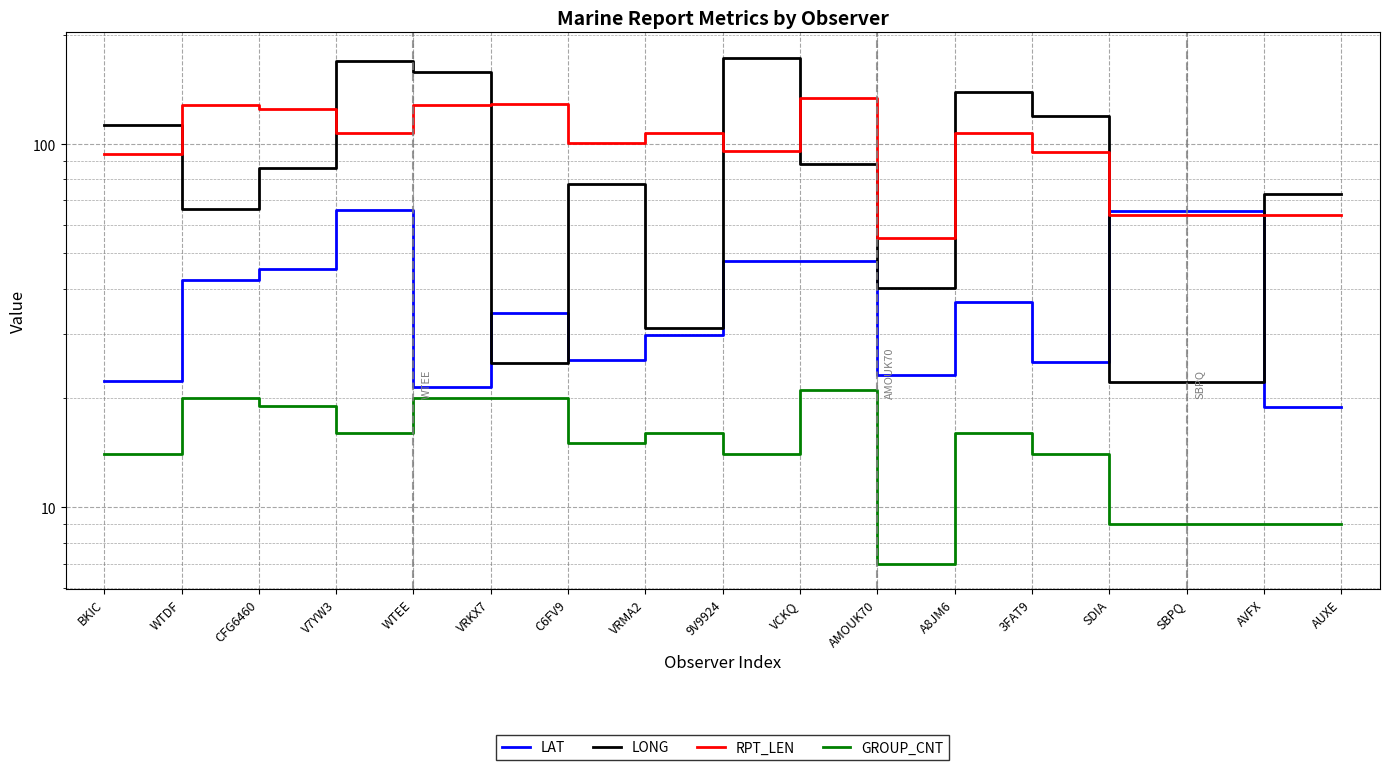

Reading right to left, list all the values displayed in this chart.

LAT: 18.9	18.9	65.6	65.6	25.1	36.8	23.1	47.6	47.6	29.8	25.5	34.2	21.4	65.7	45.2	42.2	22.3
LONG: 72.8	72.9	22.2	22.2	119.7	139.0	40.2	88.4	173.0	31.2	77.5	25.0	158.0	169.5	86.2	66.2	112.9
RPT_LEN: 64.0	64.0	64.0	64.0	95.0	107.0	55.0	134.0	96.0	107.0	101.0	129.0	128.0	107.0	125.0	128.0	94.0
GROUP_CNT: 9.0	9.0	9.0	9.0	14.0	16.0	7.0	21.0	14.0	16.0	15.0	20.0	20.0	16.0	19.0	20.0	14.0